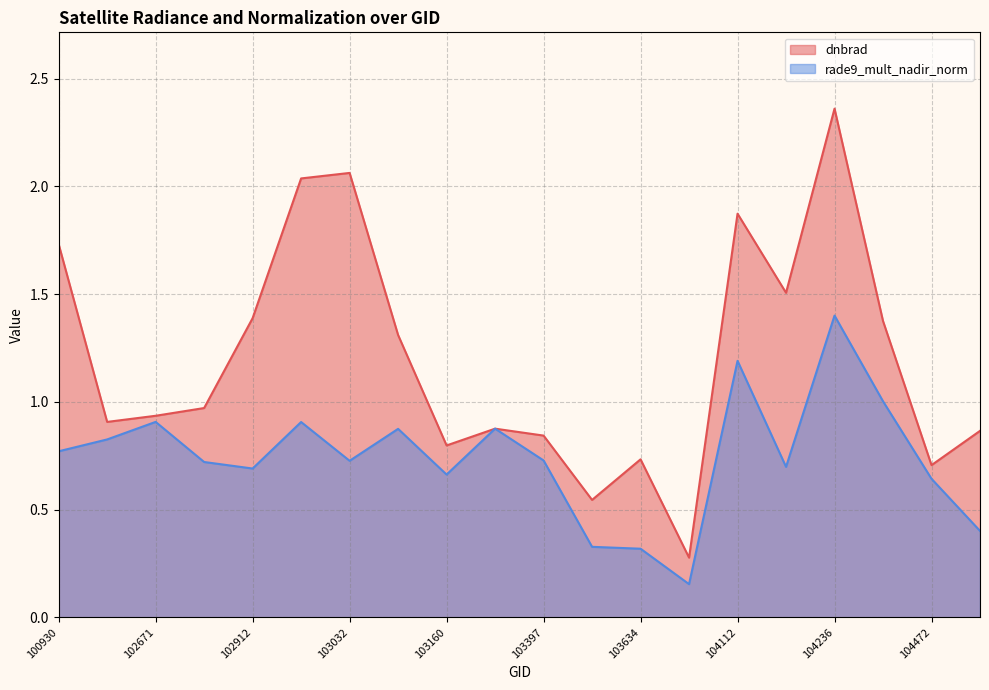

Does the chart have visible grid lines?

Yes